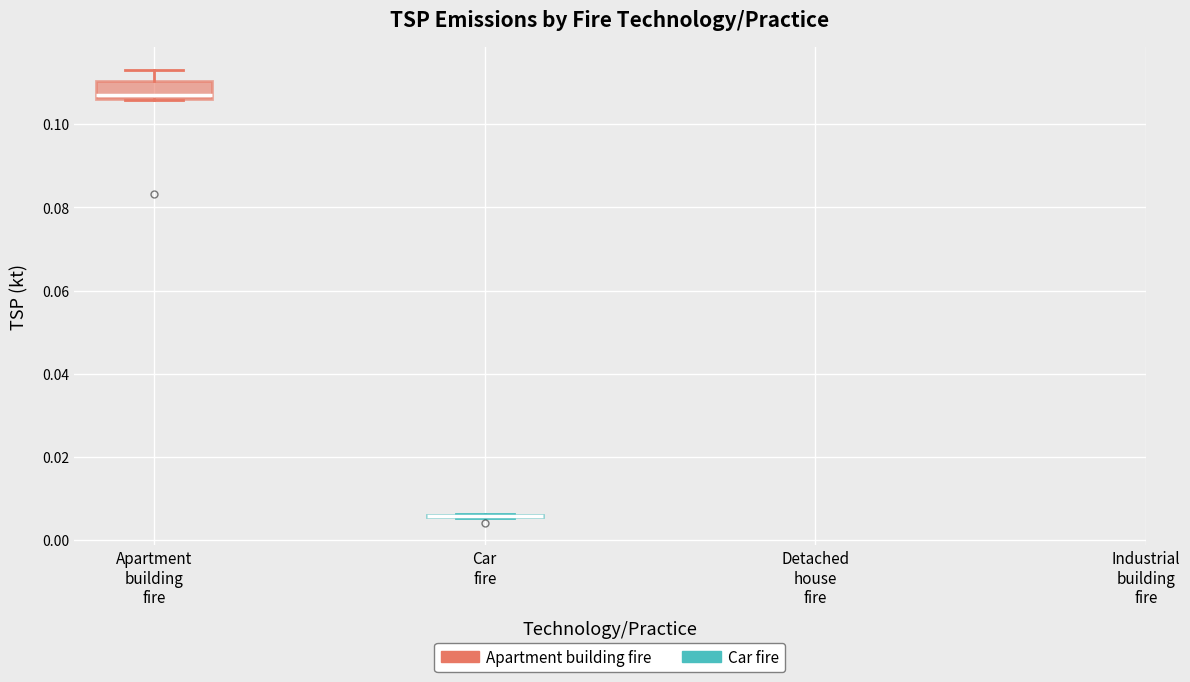

Reading left to right, transcribe this box plot: for each box, give where its median line is, the range the box spans, and where its two whiskers end, as read against the y-axis. The values are not printed on the chart, so give them approximately, as read against the axis.

Apartment building fire: median 0.108, box 0.106 to 0.110, whiskers 0.106 to 0.114
Car fire: box collapsed to a line at 0.006, whiskers 0.006 to 0.006